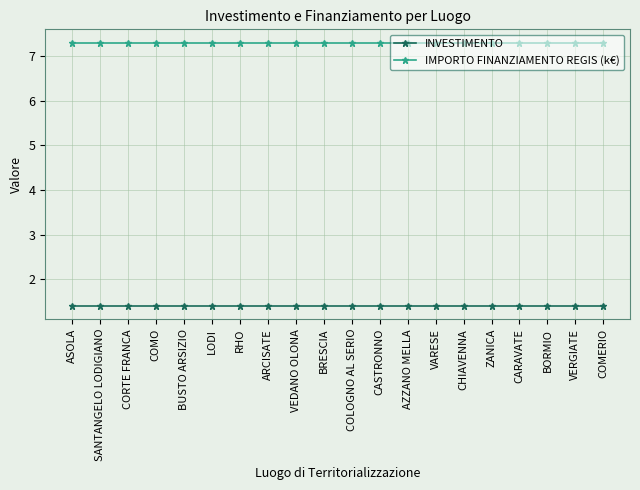

True or false: INVESTIMENTO and IMPORTO FINANZIAMENTO REGIS (k€) intersect in this chart.

False